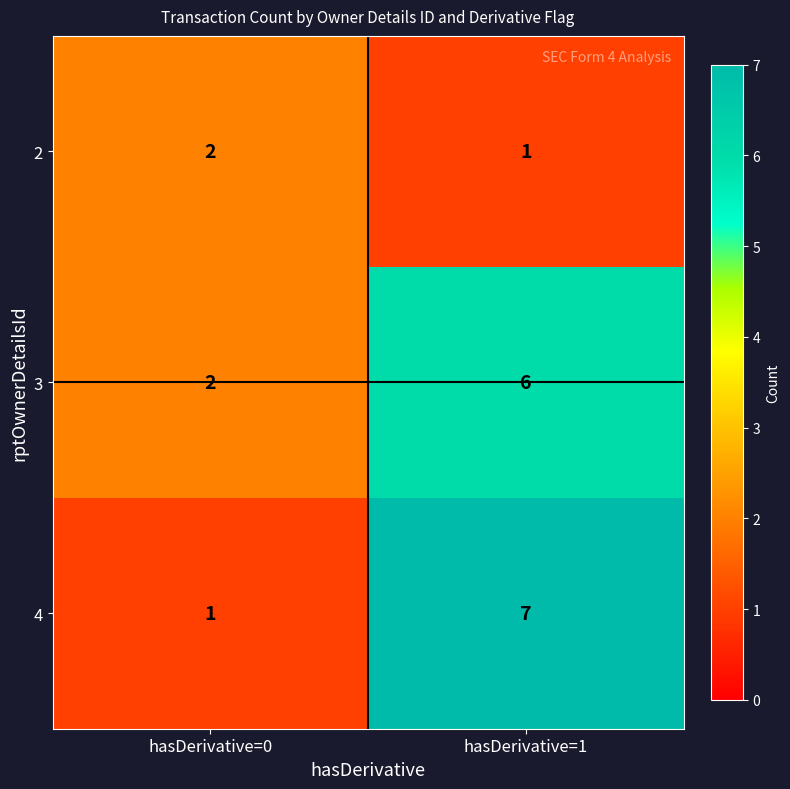

Which series changed the most between hasDerivative=0 and hasDerivative=1?

4